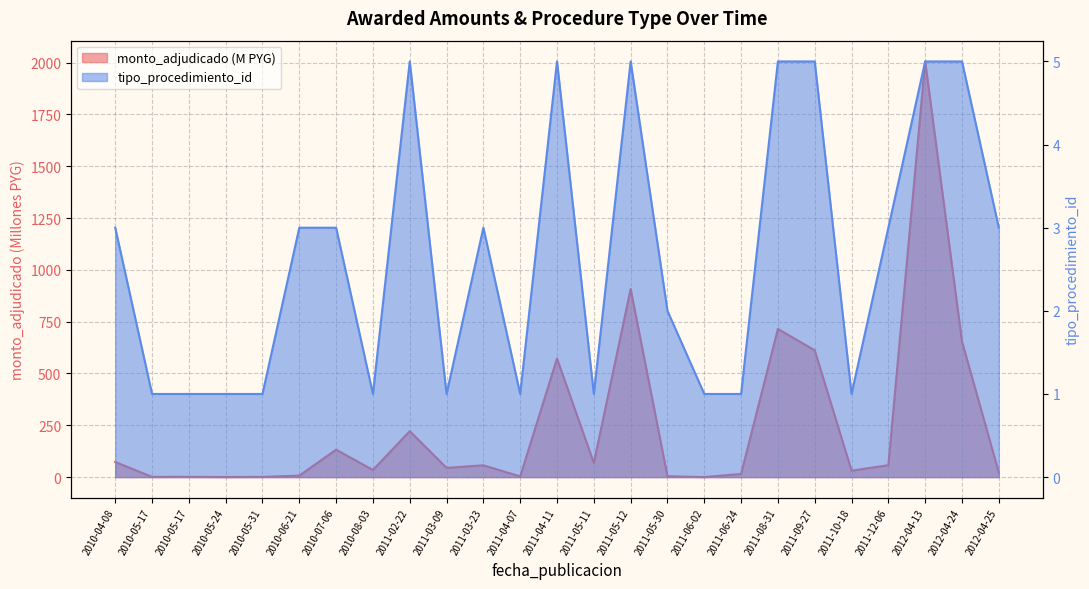

Reading left to right, transcribe all the data shown in this chart.

monto_adjudicado: 73.0	1.2	1.4	0.5	1.1	7.0	132.2	34.4	221.6	44.5	57.0	3.2	571.9	68.3	907.6	4.2	0.1	15.2	715.0	611.7	31.1	57.4	2005.7	654.2	22.1
tipo_procedimiento_id: 3.0	1.0	1.0	1.0	1.0	3.0	3.0	1.0	5.0	1.0	3.0	1.0	5.0	1.0	5.0	2.0	1.0	1.0	5.0	5.0	1.0	3.0	5.0	5.0	3.0